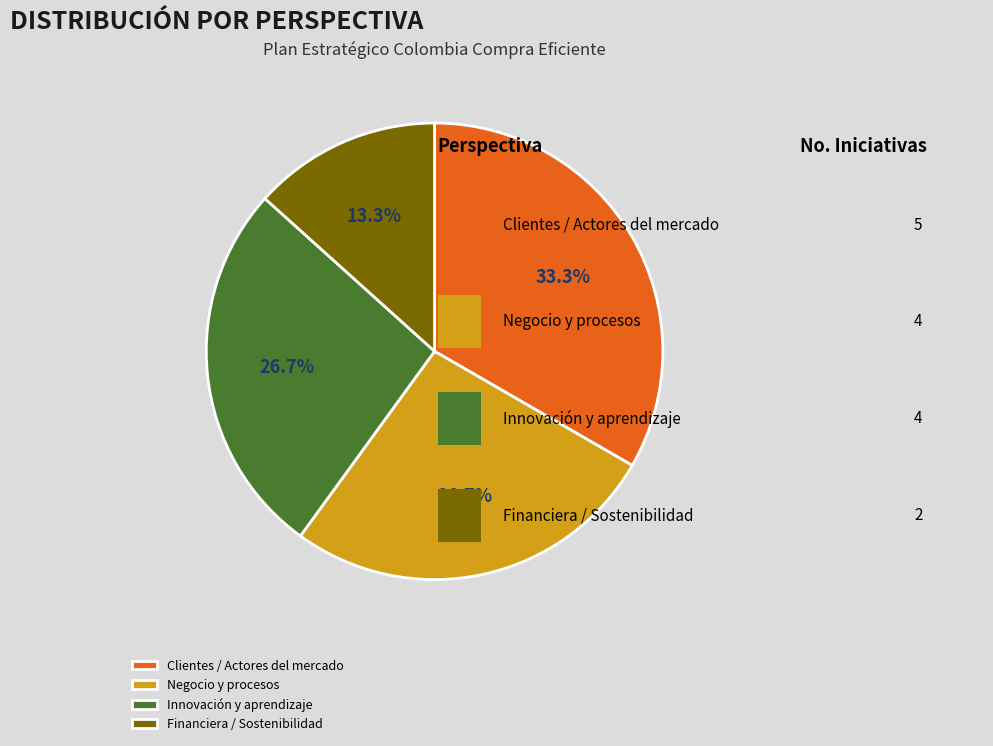

How many segments does this pie chart have?

4